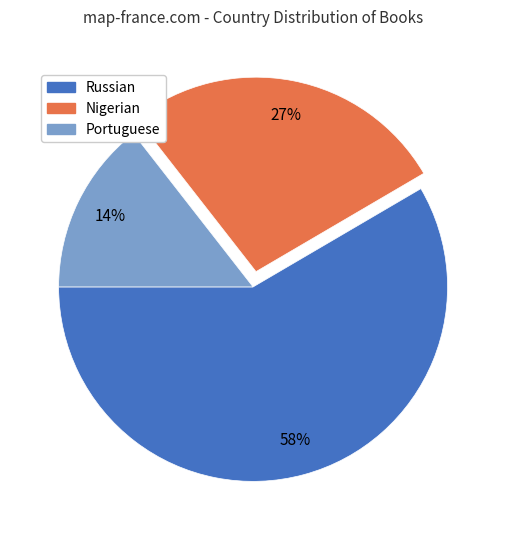

Is there a majority slice in this chart?

Yes